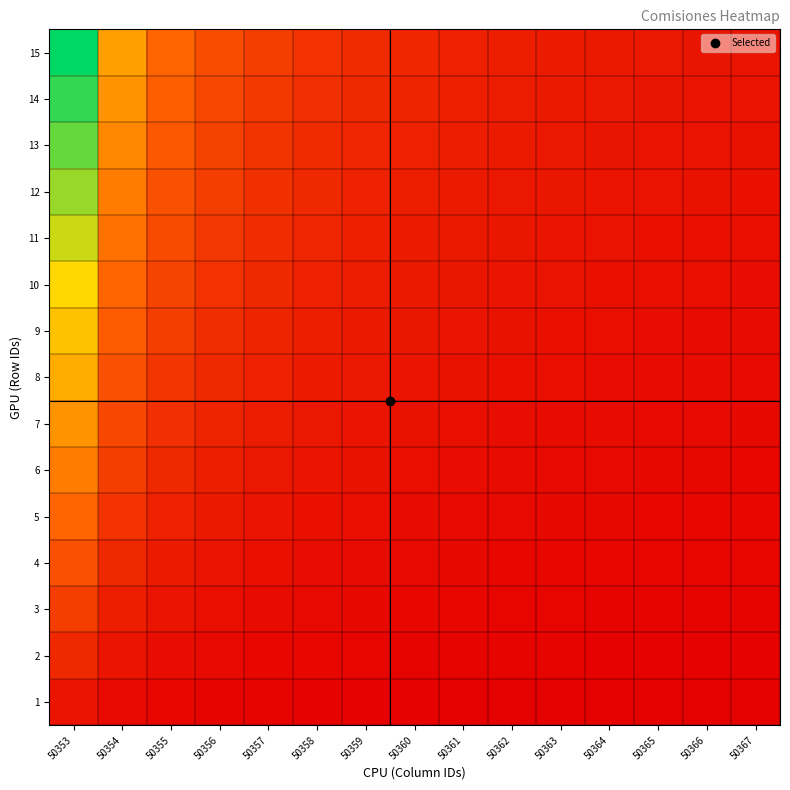

Reading right to left, transcribe all the data shown in this chart.

1: 50367=0.0	50366=0.0	50365=0.0	50364=0.0	50363=0.0	50362=0.0	50361=0.0	50360=0.0	50359=0.0	50358=0.0	50357=0.0	50356=0.0	50355=0.0	50354=0.0	50353=0.1
2: 50367=0.0	50366=0.0	50365=0.0	50364=0.0	50363=0.0	50362=0.0	50361=0.0	50360=0.0	50359=0.0	50358=0.0	50357=0.0	50356=0.0	50355=0.0	50354=0.1	50353=0.1
3: 50367=0.0	50366=0.0	50365=0.0	50364=0.0	50363=0.0	50362=0.0	50361=0.0	50360=0.0	50359=0.0	50358=0.0	50357=0.0	50356=0.1	50355=0.1	50354=0.1	50353=0.2
4: 50367=0.0	50366=0.0	50365=0.0	50364=0.0	50363=0.0	50362=0.0	50361=0.0	50360=0.0	50359=0.0	50358=0.0	50357=0.1	50356=0.1	50355=0.1	50354=0.1	50353=0.3
5: 50367=0.0	50366=0.0	50365=0.0	50364=0.0	50363=0.0	50362=0.0	50361=0.0	50360=0.0	50359=0.0	50358=0.1	50357=0.1	50356=0.1	50355=0.1	50354=0.2	50353=0.3
6: 50367=0.0	50366=0.0	50365=0.0	50364=0.0	50363=0.0	50362=0.0	50361=0.0	50360=0.1	50359=0.1	50358=0.1	50357=0.1	50356=0.1	50355=0.1	50354=0.2	50353=0.4
7: 50367=0.0	50366=0.0	50365=0.0	50364=0.0	50363=0.0	50362=0.0	50361=0.1	50360=0.1	50359=0.1	50358=0.1	50357=0.1	50356=0.1	50355=0.2	50354=0.2	50353=0.5
8: 50367=0.0	50366=0.0	50365=0.0	50364=0.0	50363=0.0	50362=0.1	50361=0.1	50360=0.1	50359=0.1	50358=0.1	50357=0.1	50356=0.1	50355=0.2	50354=0.3	50353=0.5
9: 50367=0.0	50366=0.0	50365=0.0	50364=0.1	50363=0.1	50362=0.1	50361=0.1	50360=0.1	50359=0.1	50358=0.1	50357=0.1	50356=0.2	50355=0.2	50354=0.3	50353=0.6
10: 50367=0.0	50366=0.0	50365=0.1	50364=0.1	50363=0.1	50362=0.1	50361=0.1	50360=0.1	50359=0.1	50358=0.1	50357=0.1	50356=0.2	50355=0.2	50354=0.3	50353=0.7
11: 50367=0.0	50366=0.1	50365=0.1	50364=0.1	50363=0.1	50362=0.1	50361=0.1	50360=0.1	50359=0.1	50358=0.1	50357=0.1	50356=0.2	50355=0.2	50354=0.4	50353=0.7
12: 50367=0.1	50366=0.1	50365=0.1	50364=0.1	50363=0.1	50362=0.1	50361=0.1	50360=0.1	50359=0.1	50358=0.1	50357=0.2	50356=0.2	50355=0.3	50354=0.4	50353=0.8
13: 50367=0.1	50366=0.1	50365=0.1	50364=0.1	50363=0.1	50362=0.1	50361=0.1	50360=0.1	50359=0.1	50358=0.1	50357=0.2	50356=0.2	50355=0.3	50354=0.4	50353=0.9
14: 50367=0.1	50366=0.1	50365=0.1	50364=0.1	50363=0.1	50362=0.1	50361=0.1	50360=0.1	50359=0.1	50358=0.2	50357=0.2	50356=0.2	50355=0.3	50354=0.5	50353=0.9
15: 50367=0.1	50366=0.1	50365=0.1	50364=0.1	50363=0.1	50362=0.1	50361=0.1	50360=0.1	50359=0.1	50358=0.2	50357=0.2	50356=0.3	50355=0.3	50354=0.5	50353=1.0